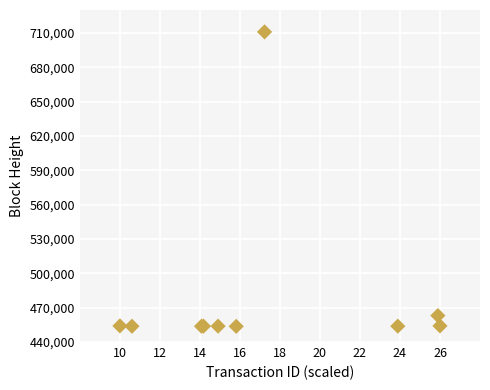

What Y value in the scatter plot is closest to 582275?

463088